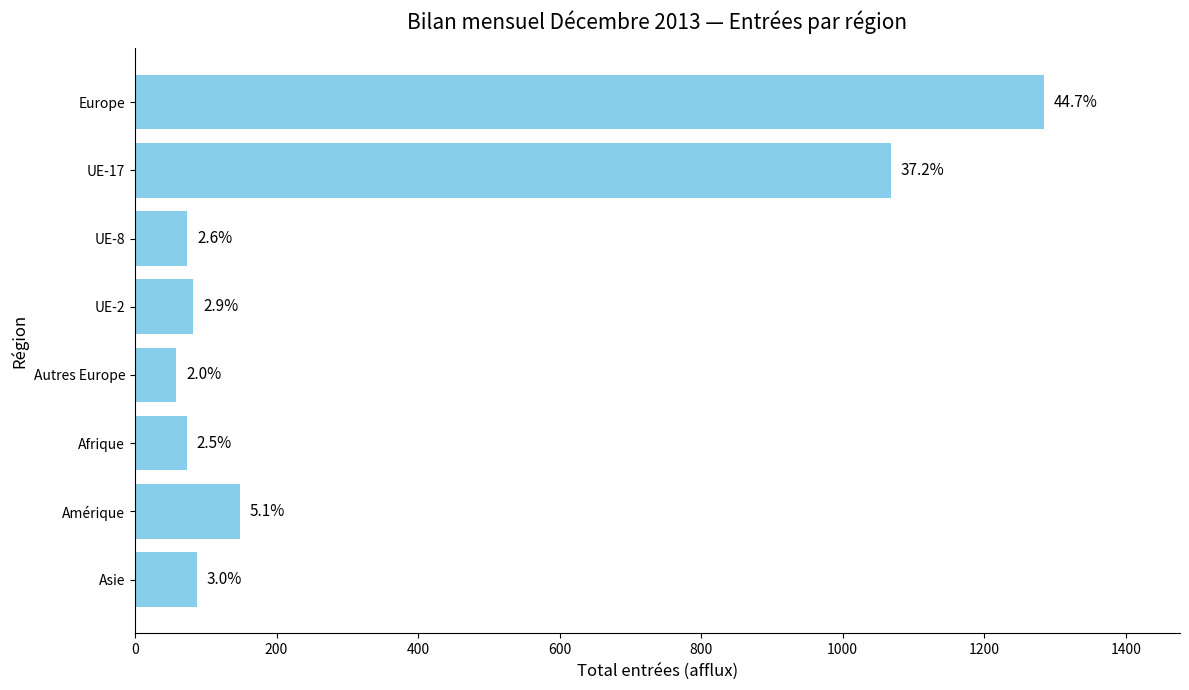

What is the sum of all values?

2874